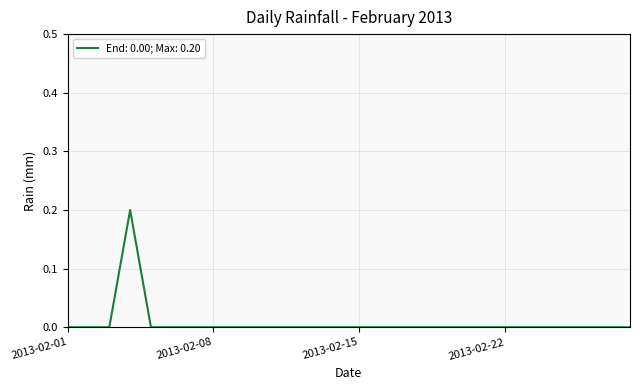

How many lines are shown in the chart?

1